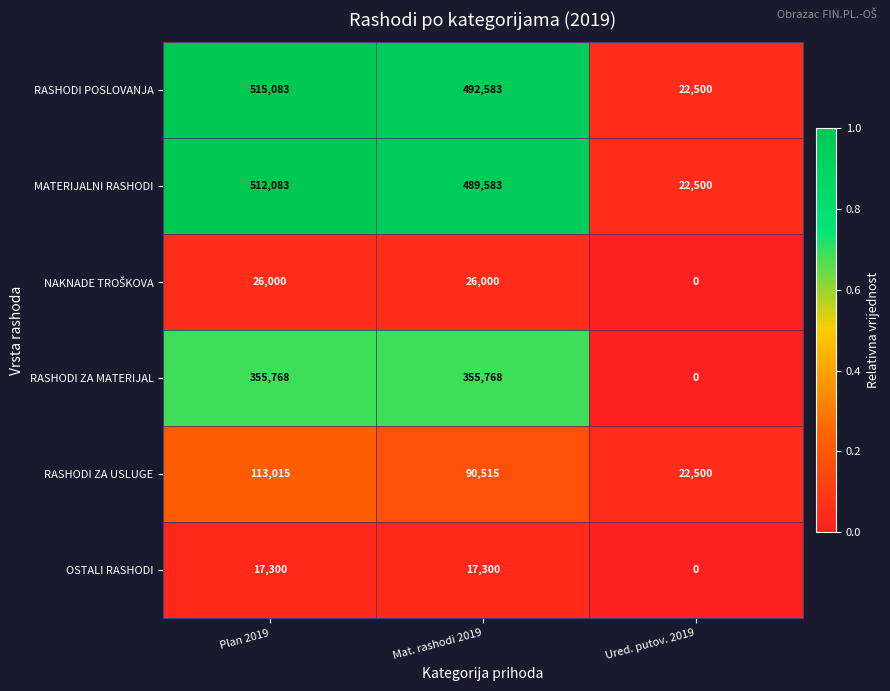

Rank the categories by MATERIJALNI RASHODI value from highest to lowest.

Plan 2019, Mat. rashodi 2019, Ured. putov. 2019